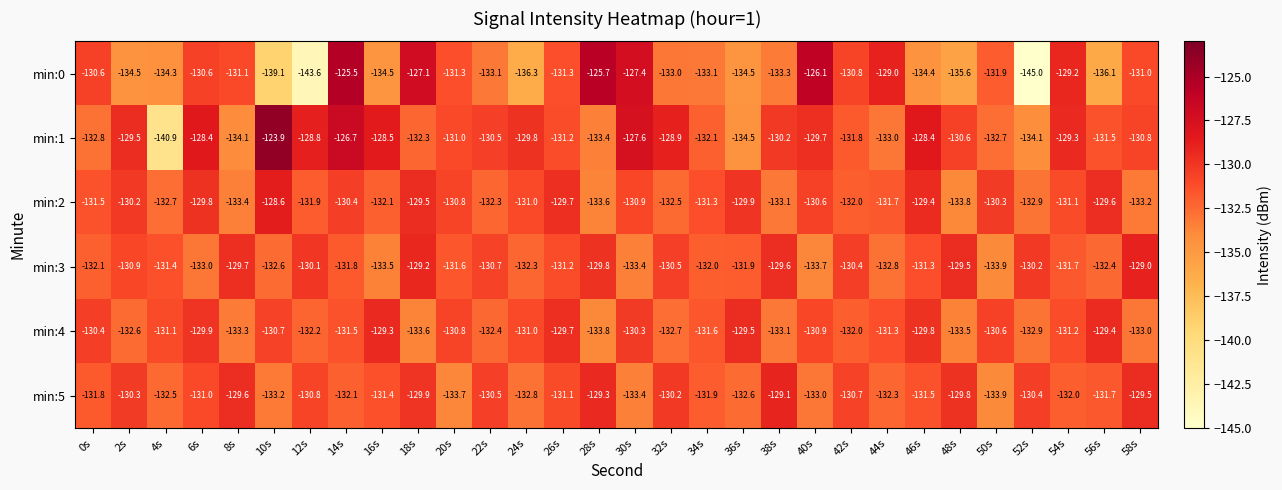

Count the number of categories in the chart.

30